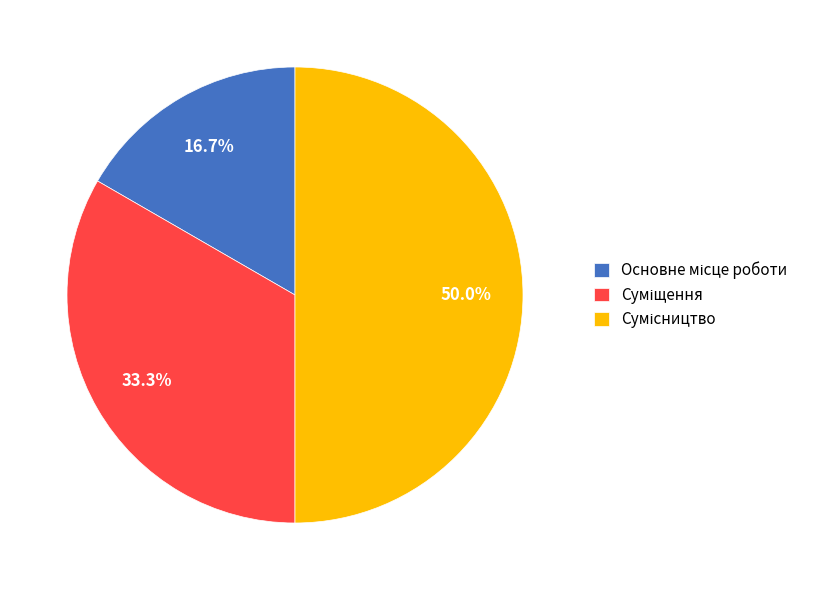

What is the smallest slice in the pie chart?

Основне місце роботи